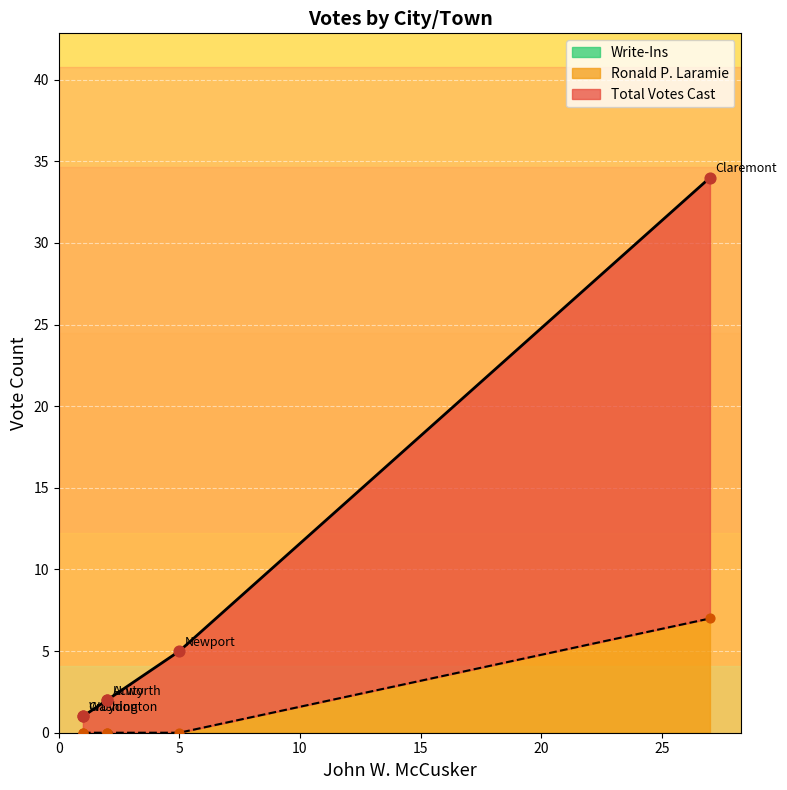

Is the value of Write-Ins at Claremont greater than the value of Total Votes Cast at Croydon?

No